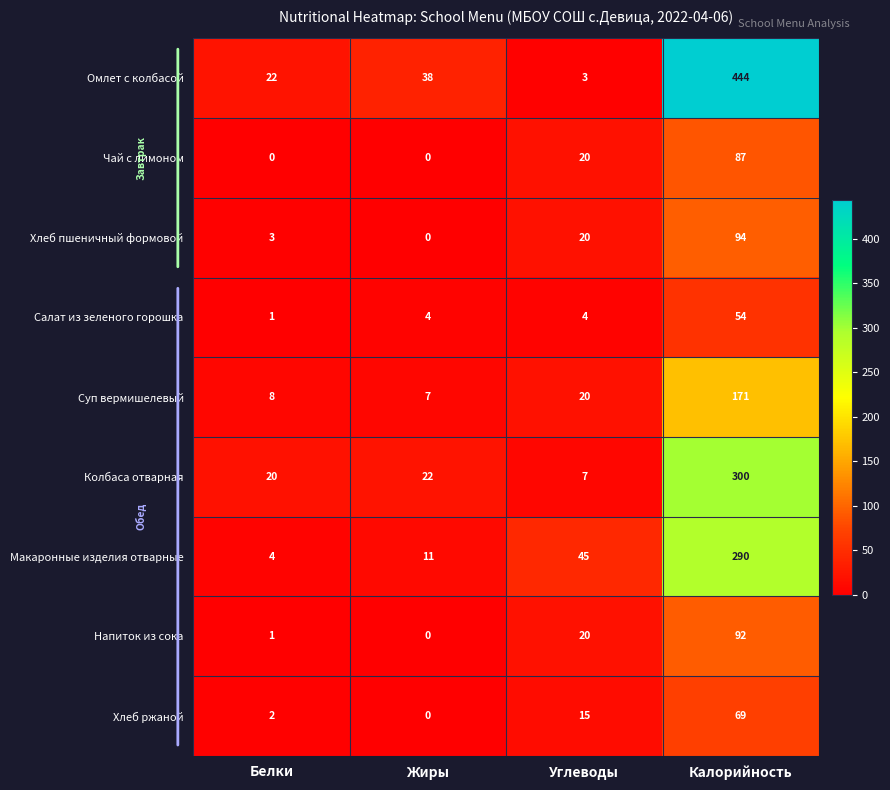

Is it true that Омлет с колбасой equals 36 at Белки?

False